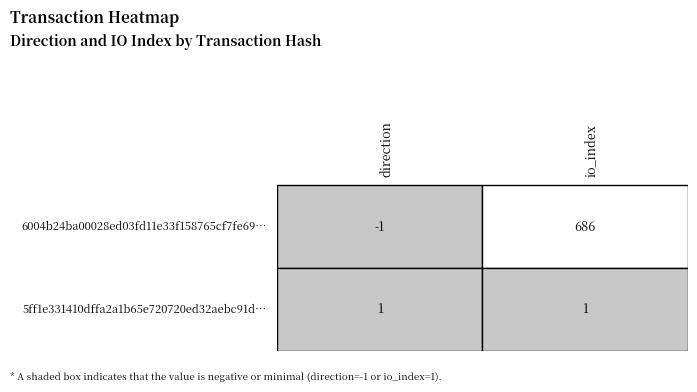

What value does the 6004b24ba00028ed03fd11e33f158765cf7fe69 series have at 1, to the nearest 50?

700